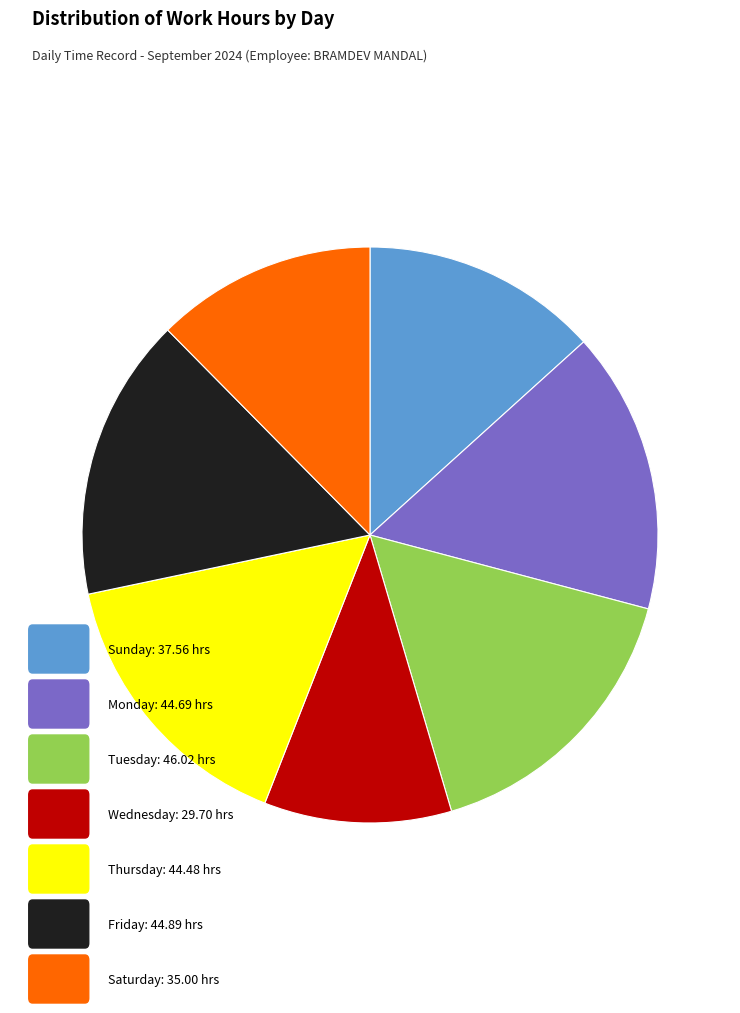

Is there any slice that represents more than half of the pie?

No